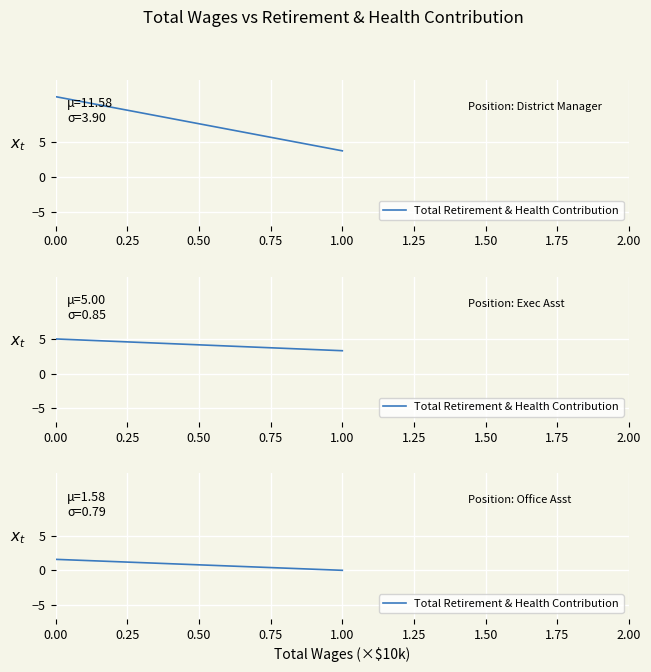

What is the change in value from 0.00 to 1.00?

-1.6